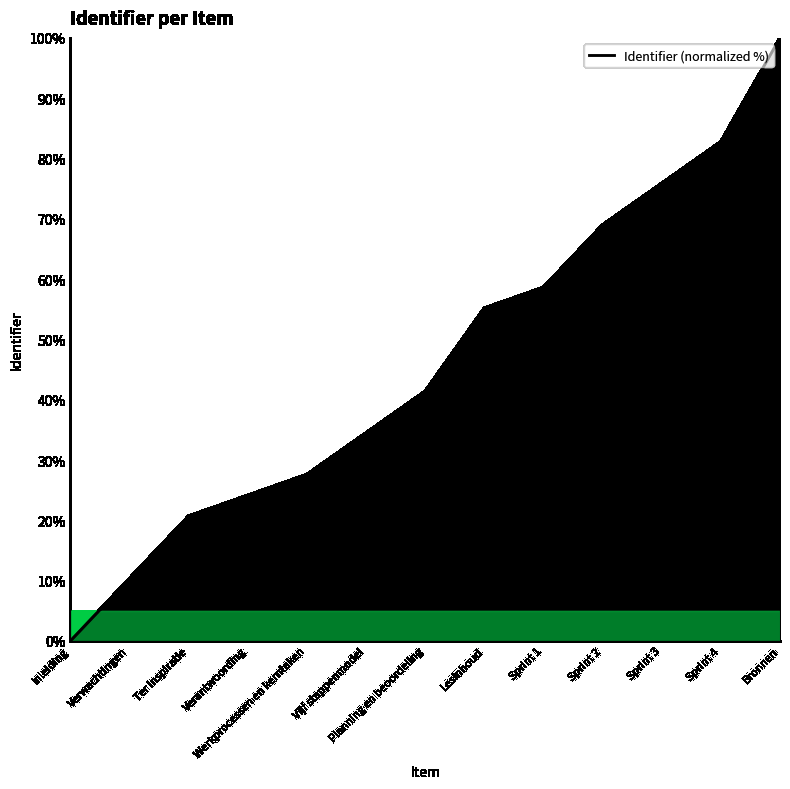

How many lines are shown in the chart?

1